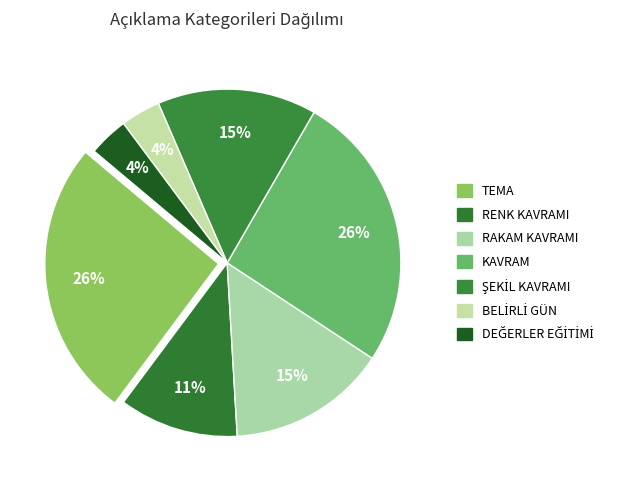

How many segments does this pie chart have?

7